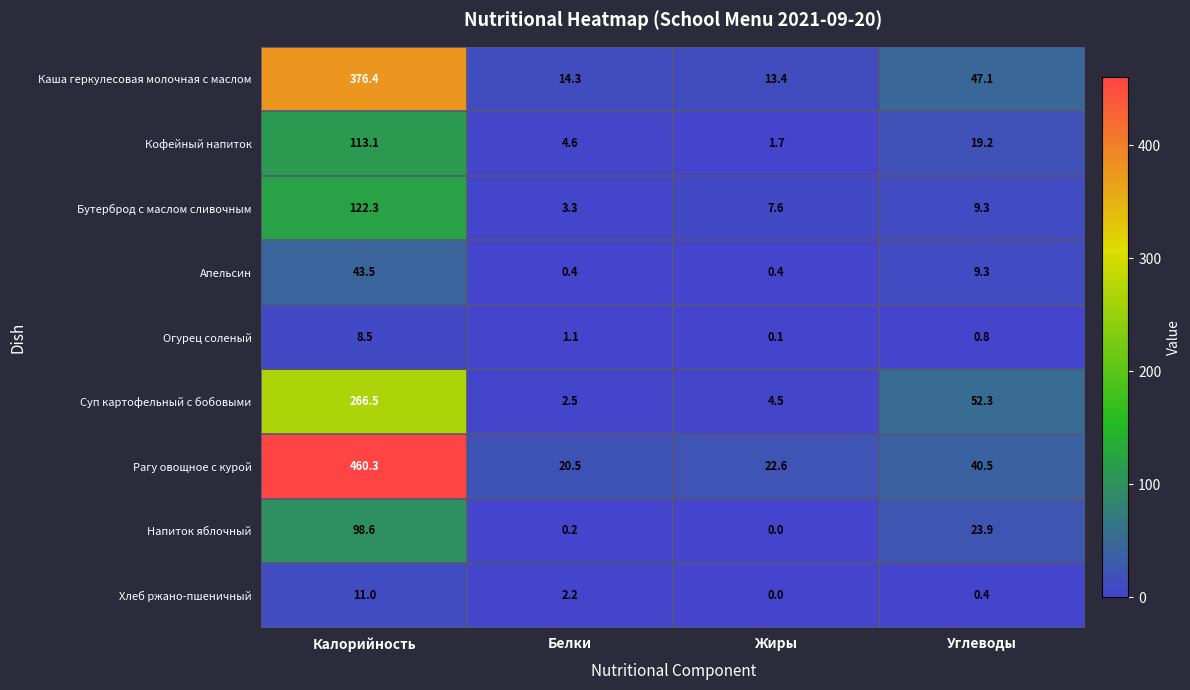

What is the approximate value of Хлеб ржано-пшеничный at Калорийность?

11.0